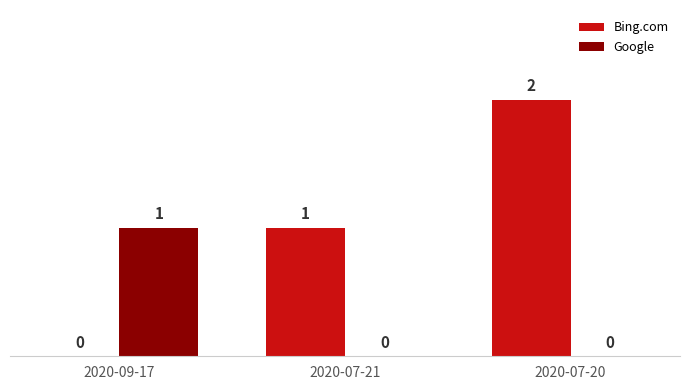

Which category has the highest value in the Google series?

2020-09-17